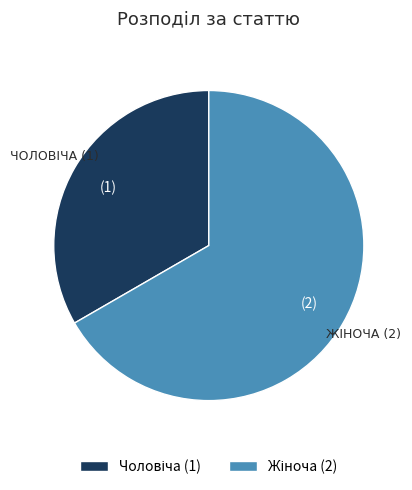

Does any single category account for the majority?

Yes